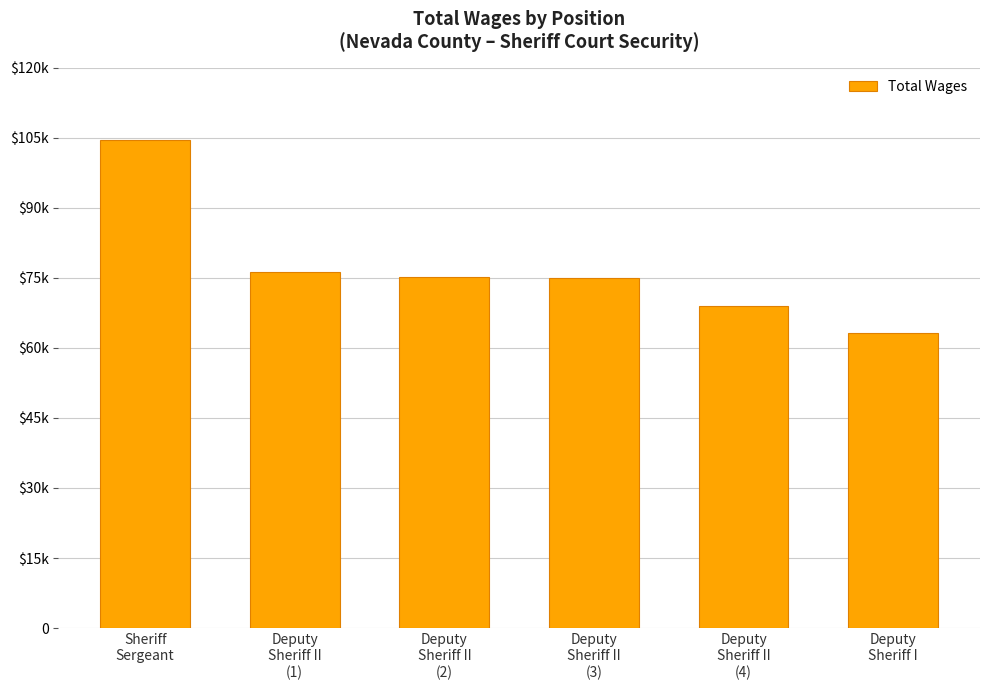

What is the sum of the values at Sheriff
Sergeant and Deputy
Sheriff I?

167832